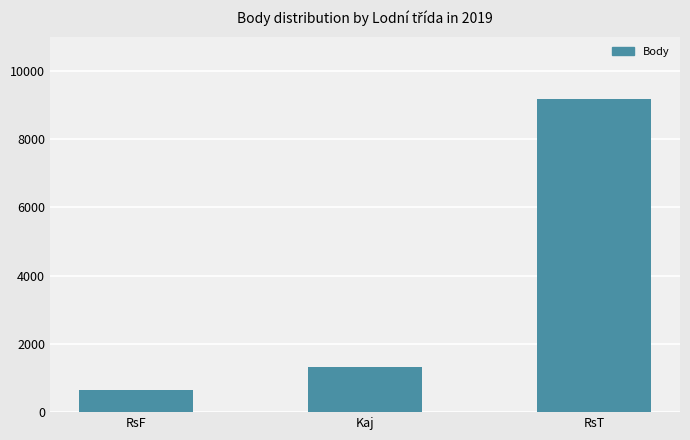

List the labels in order of value, smallest first.

RsF, Kaj, RsT